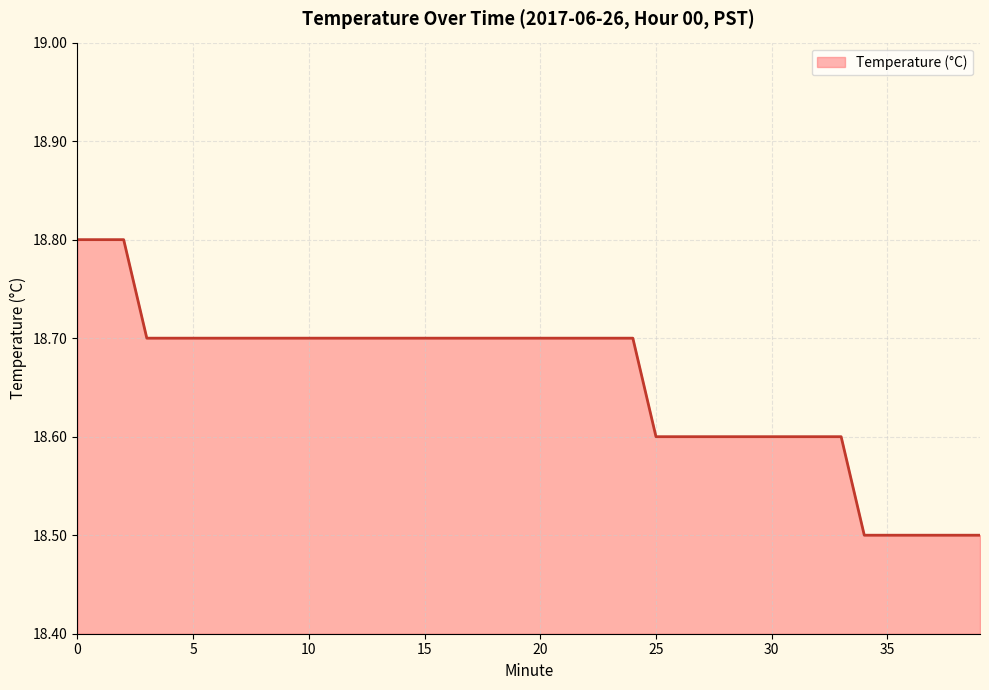

What is the maximum value shown in the chart?

18.8